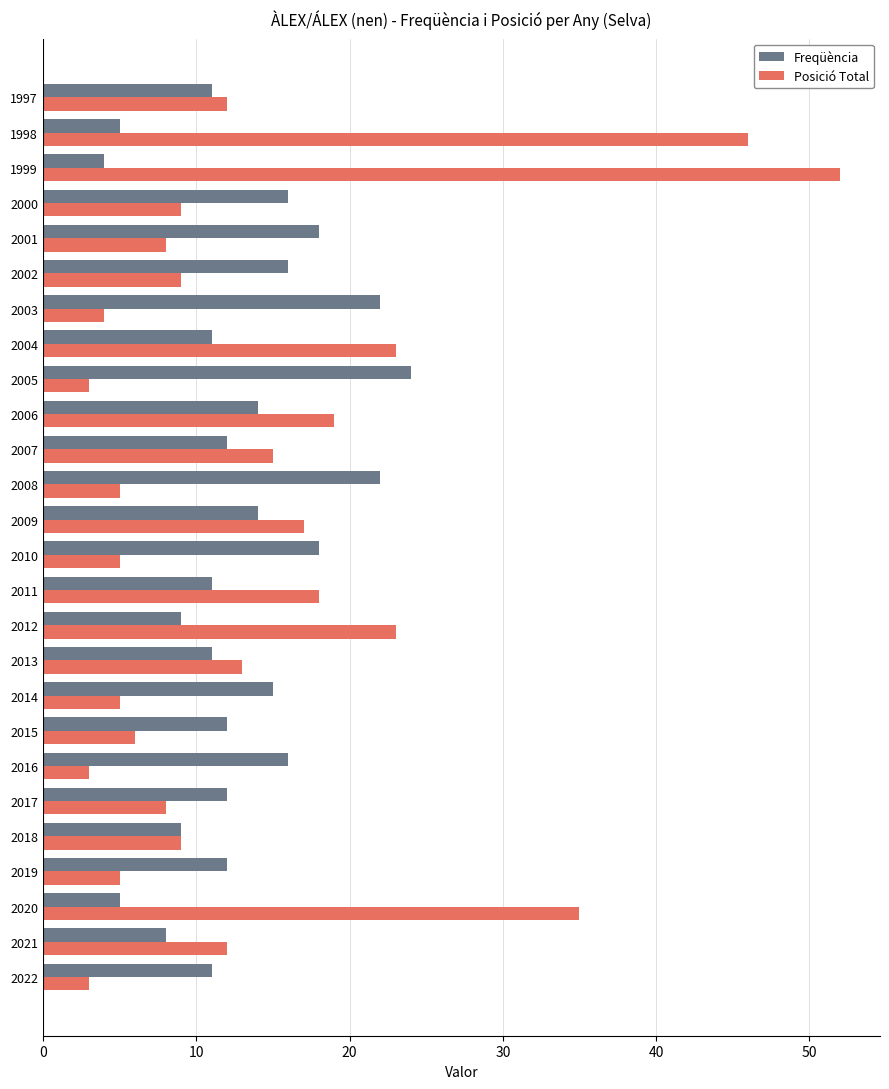

The Freqüència series shows 8 at 2006. True or false?

False